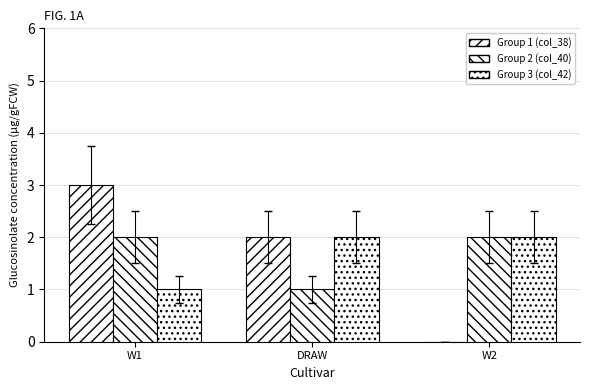

How many series are shown in this chart?

3